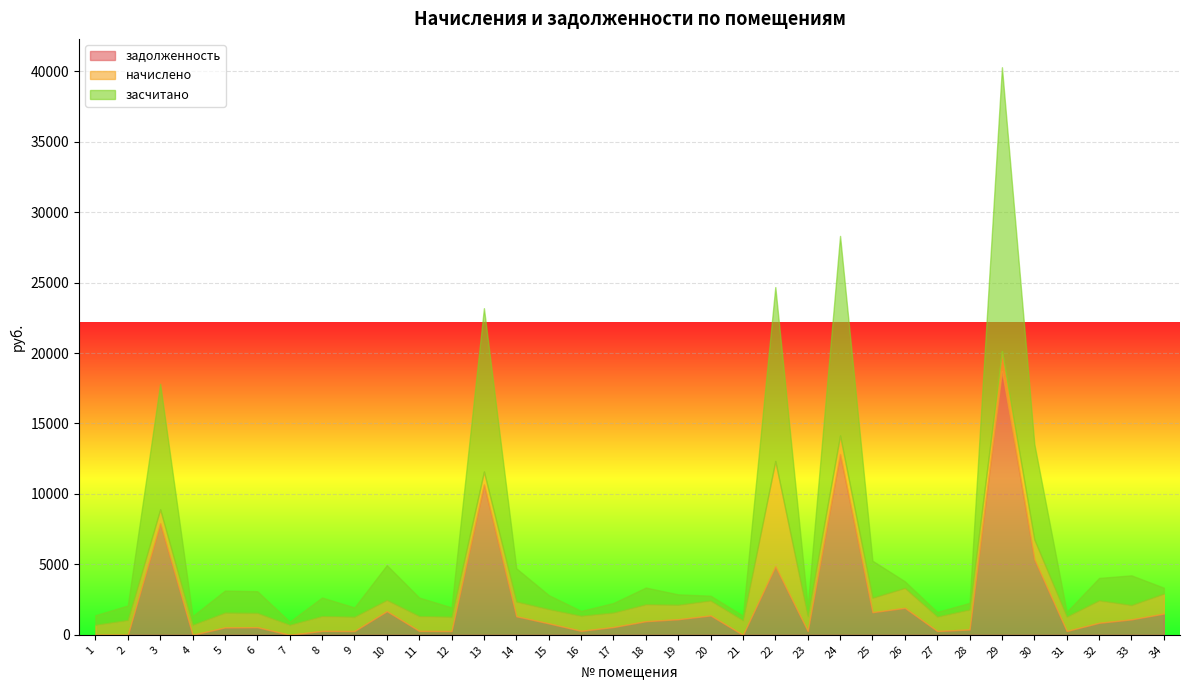

What are all the series names shown in the legend?

задолженность, начислено, засчитано